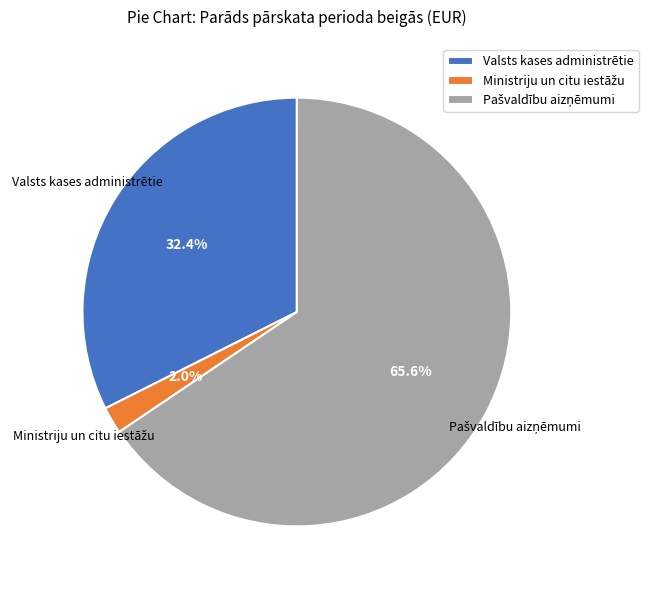

Does any single category account for the majority?

Yes